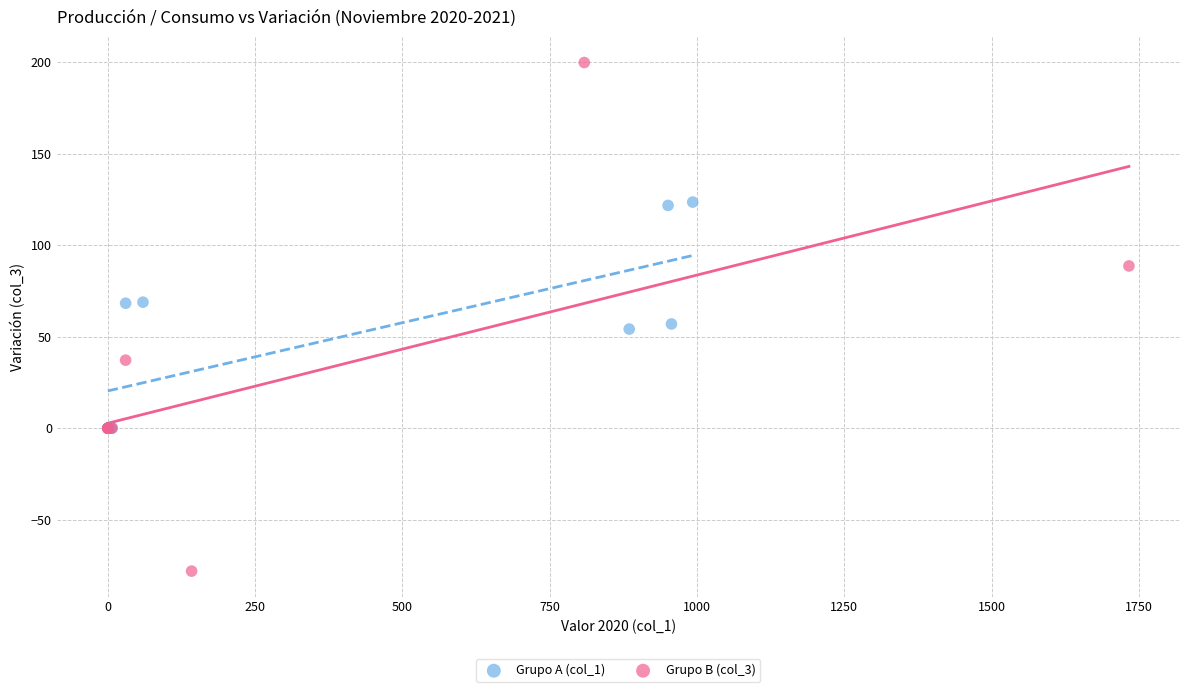

Which series contains the lowest Y value?

Grupo B (col_3)